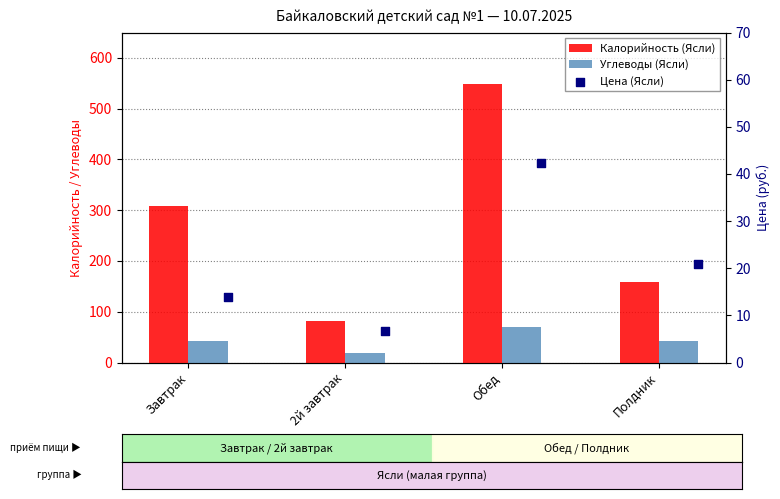

At which category is the sum across all series the highest?

Обед